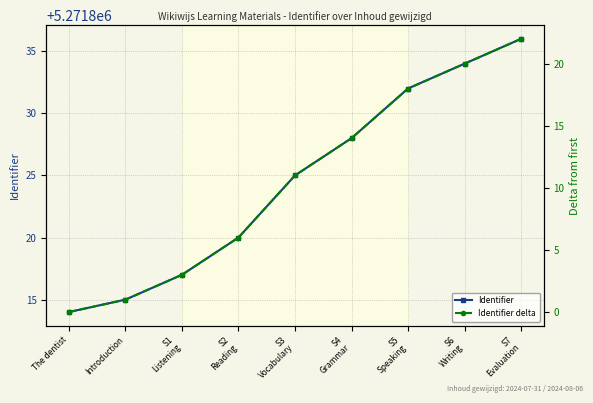

True or false: Identifier has a value of 5271832 at S5
Speaking.

True